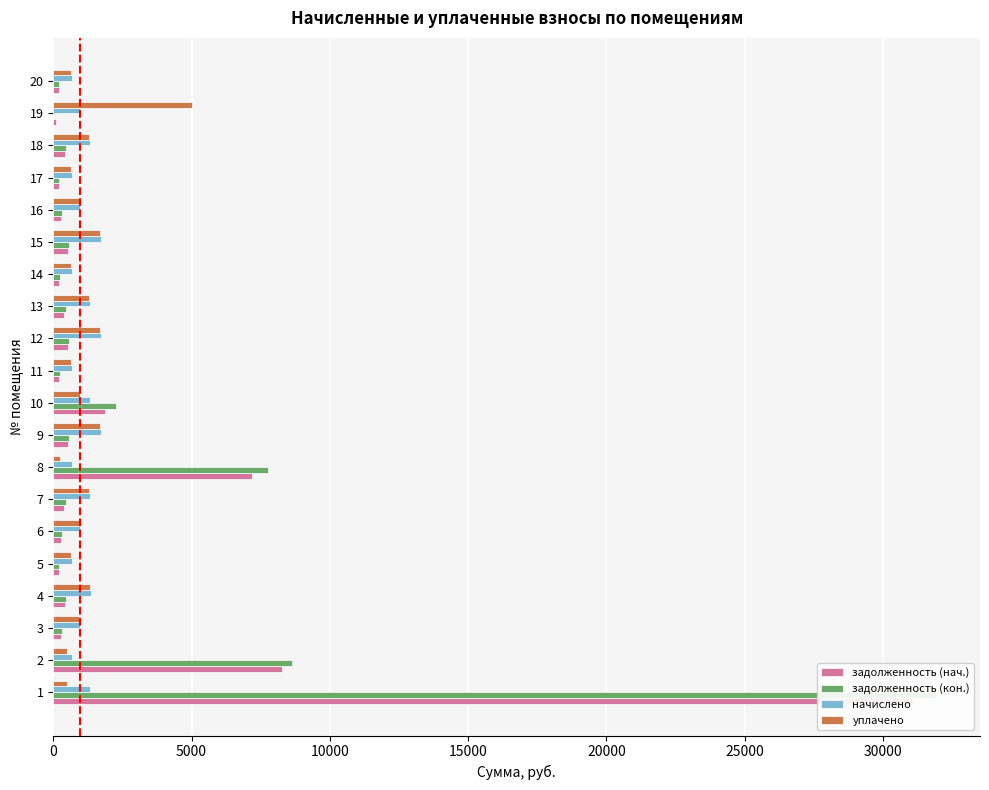

True or false: задолженность (кон.) has a value of 323.9 at 5.

False